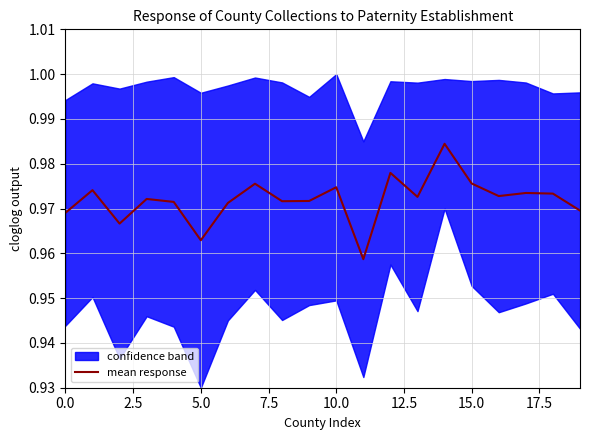

What is the approximate value at 11?

1.0